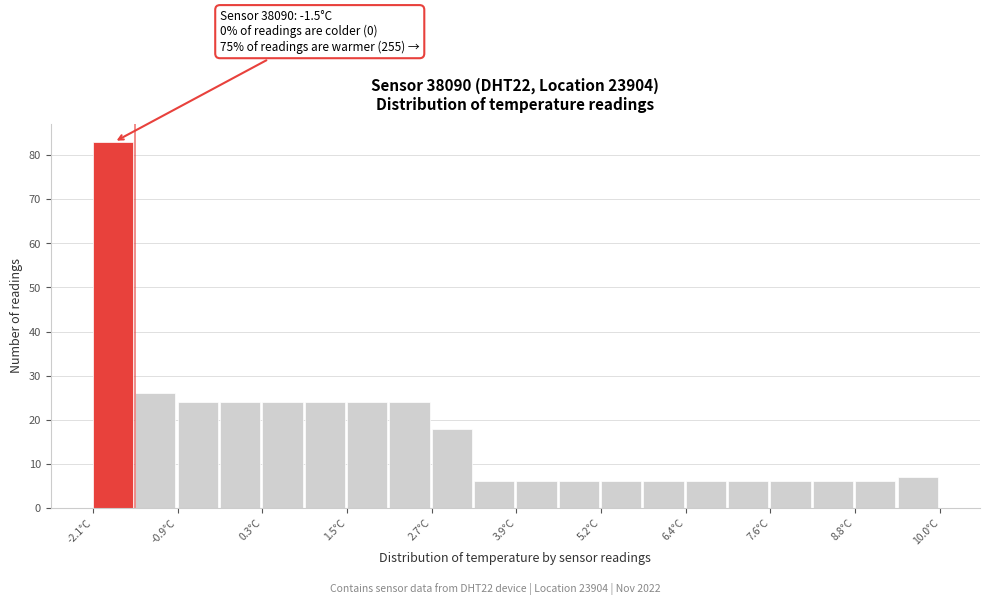

Read against the x-axis, roughly where is the centre of the tallest bar?

-1.8